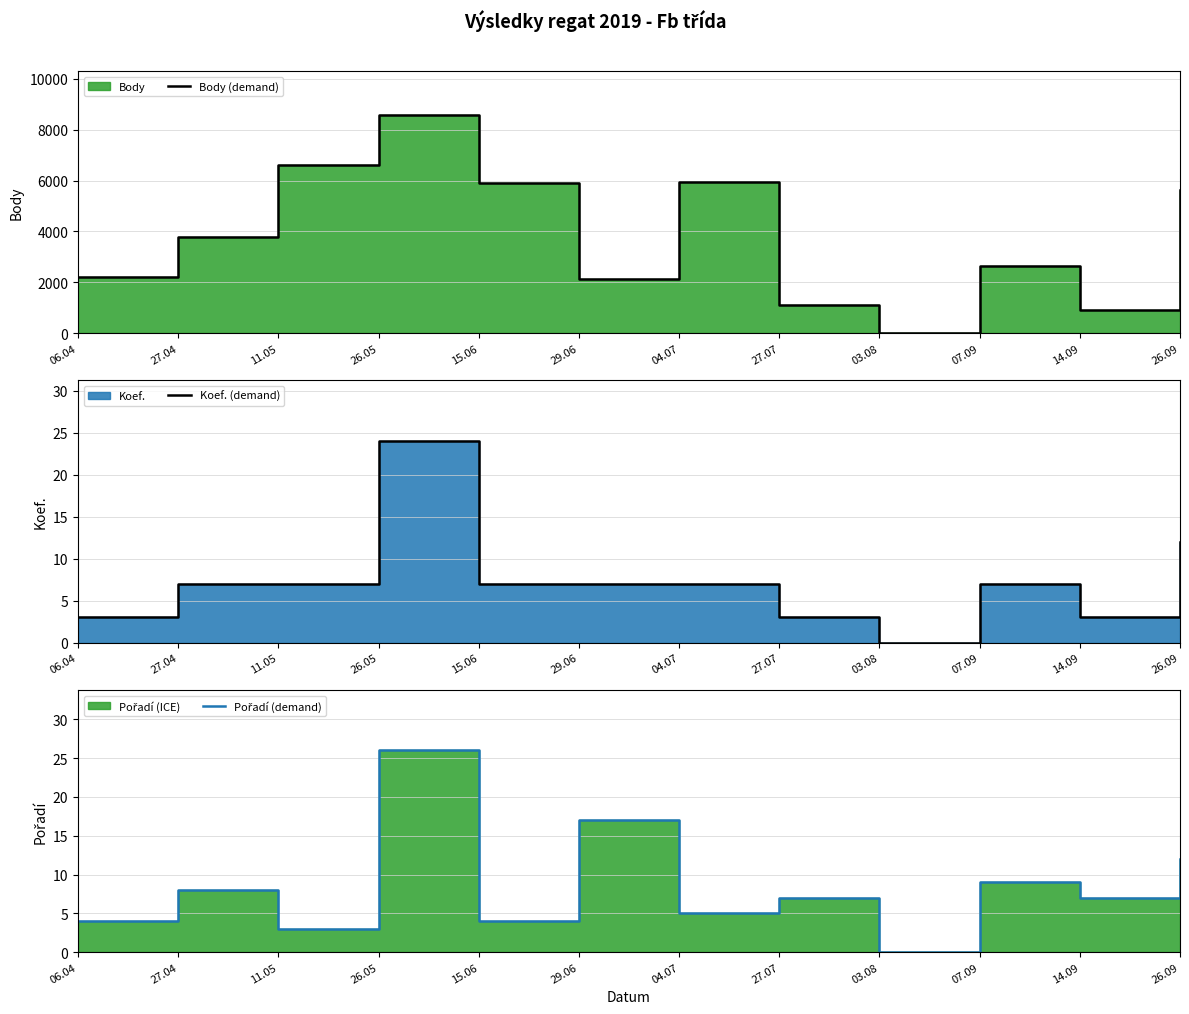

How many lines are shown in the chart?

3